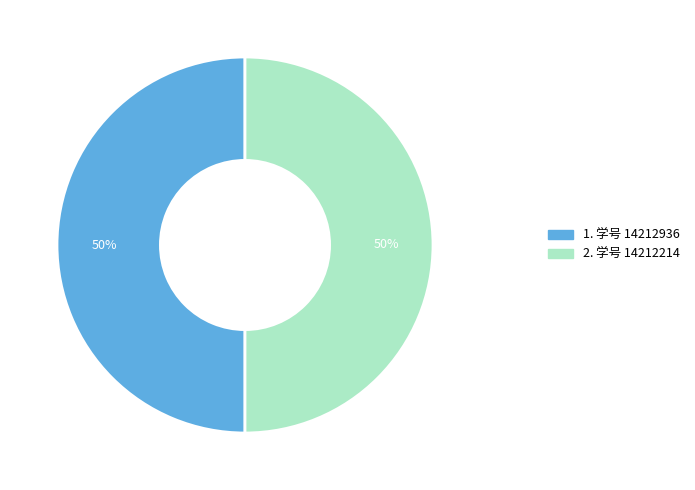

To the nearest percent, what is the average slice percentage?

50%